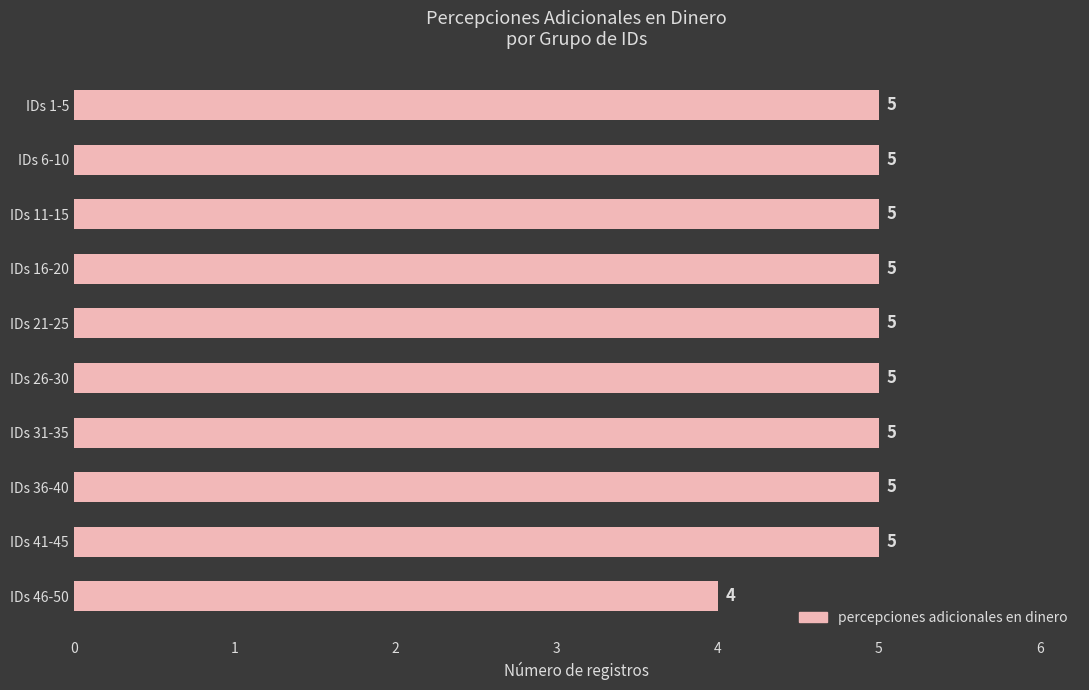

Reading bottom to top, list all the values displayed in this chart.

IDs 46-50=4	IDs 41-45=5	IDs 36-40=5	IDs 31-35=5	IDs 26-30=5	IDs 21-25=5	IDs 16-20=5	IDs 11-15=5	IDs 6-10=5	IDs 1-5=5